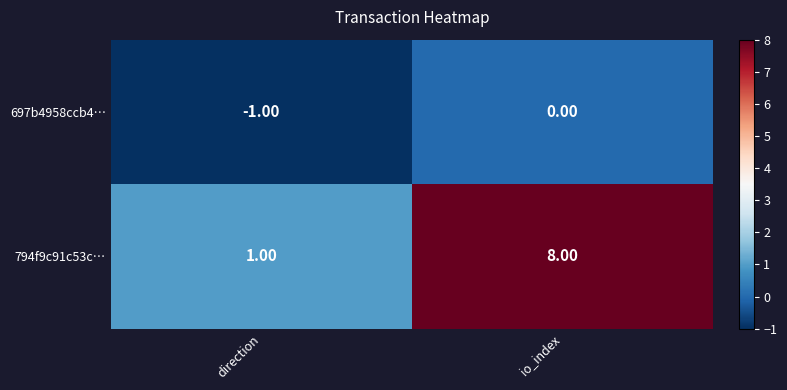

Which label corresponds to the smallest value in the chart?

direction